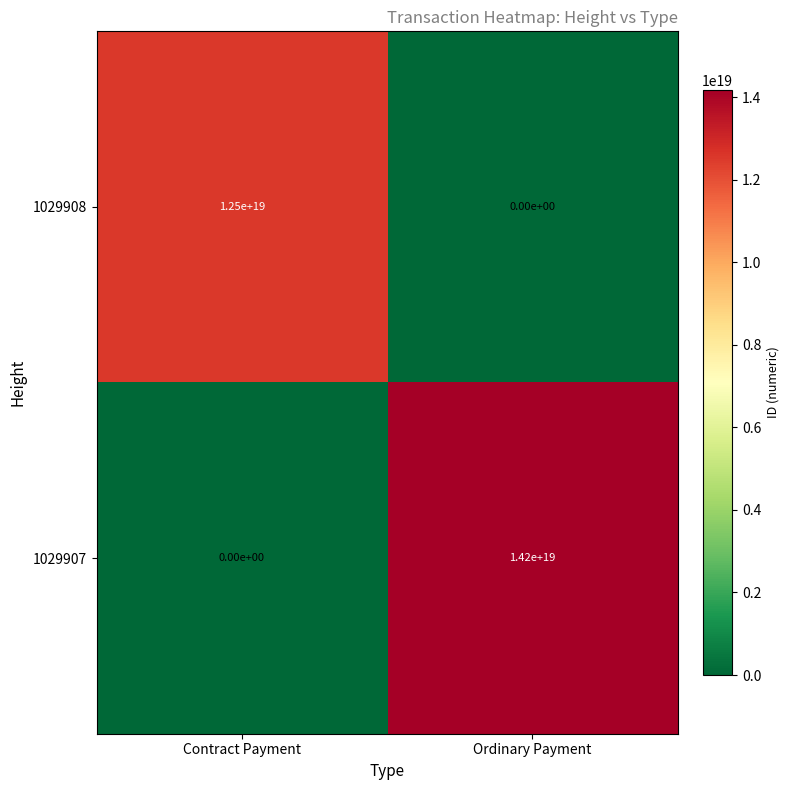

Is the value of 1029907 at Contract Payment greater than the value of 1029908 at Contract Payment?

No